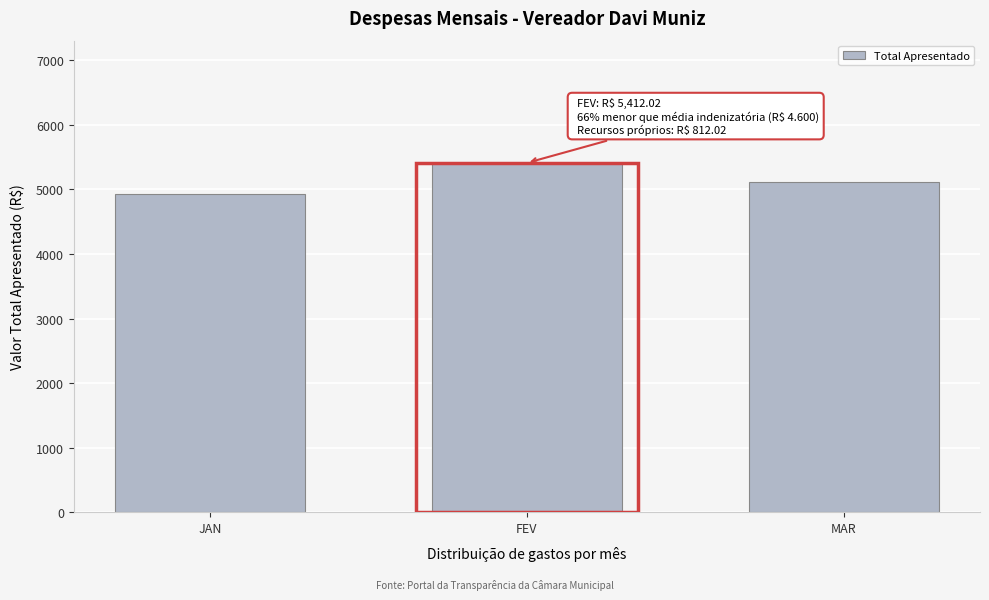

Reading left to right, what are all the values shown in this chart?

4929.3	5412.0	5113.7